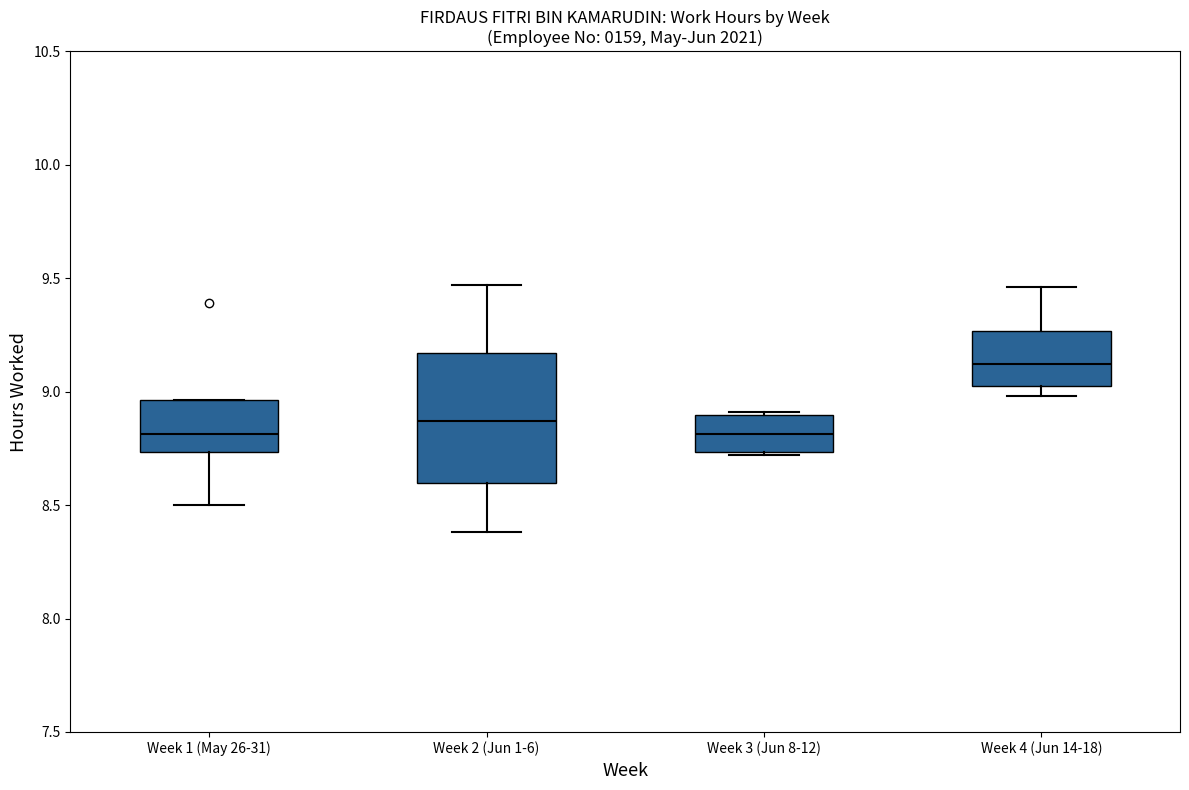

Reading left to right, transcribe this box plot: for each box, give where its median line is, the range the box spans, and where its two whiskers end, as read against the y-axis. The values are not printed on the chart, so give them approximately, as read against the axis.

Week 1 (May 26-31): median 8.80, box 8.75 to 8.95, whiskers 8.50 to 8.95
Week 2 (Jun 1-6): median 8.85, box 8.60 to 9.15, whiskers 8.40 to 9.45
Week 3 (Jun 8-12): median 8.80, box 8.75 to 8.90, whiskers 8.70 to 8.90 (just above the box's upper edge)
Week 4 (Jun 14-18): median 9.10, box 9.05 to 9.25, whiskers 9.00 to 9.45